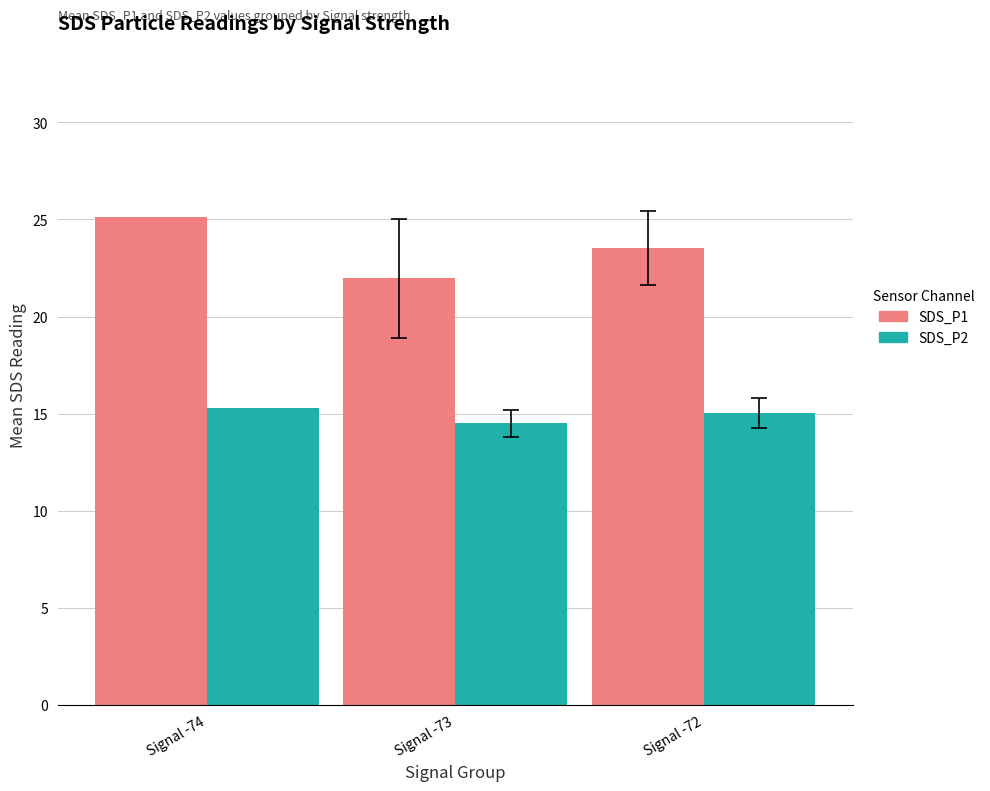

How many distinct data groups are displayed?

2